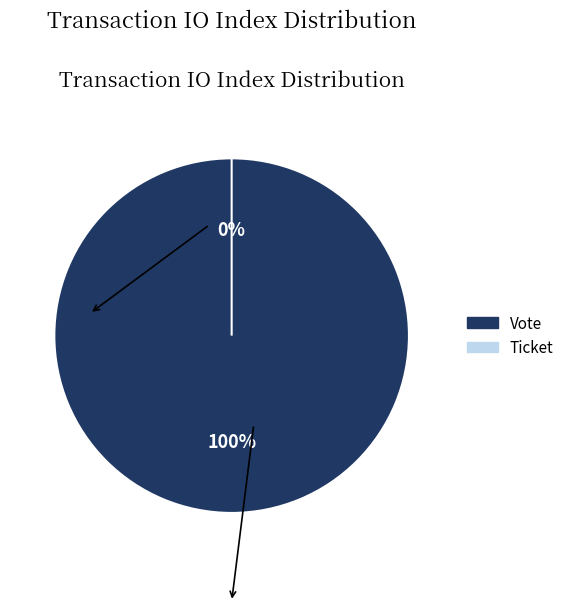

To the nearest percent, what is the combined percentage of Vote and Ticket?

100%